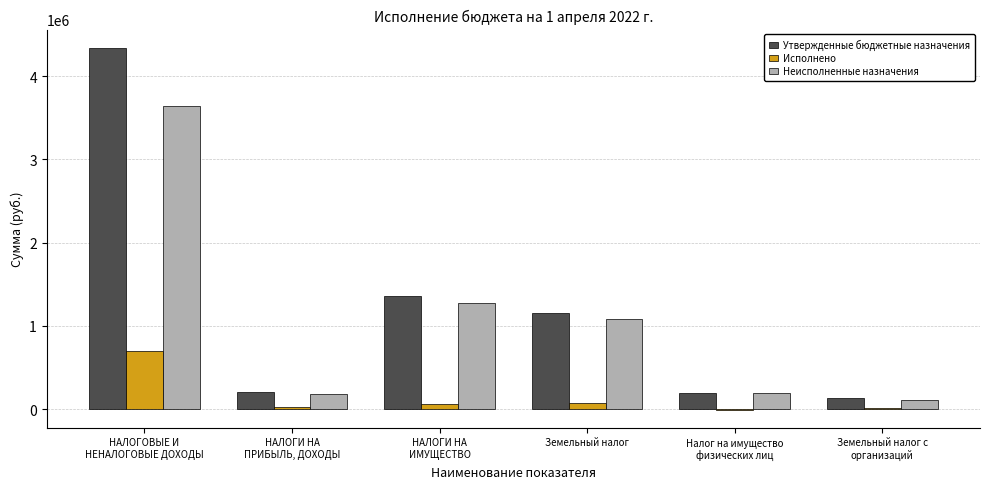

What is the sum of all Неисполненные назначения values?

6497996.9